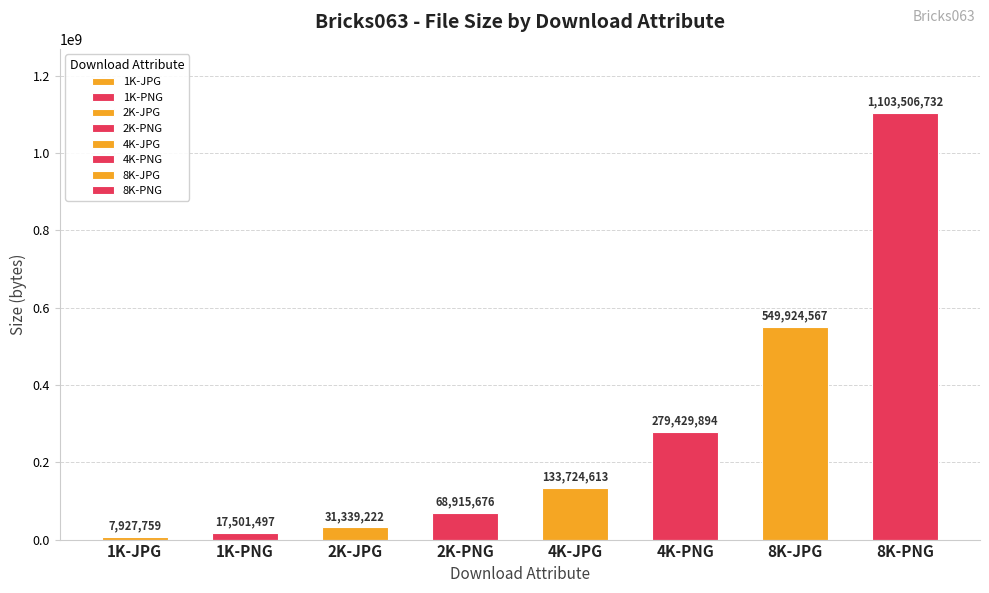

Which has a higher value, 1K-PNG or 2K-JPG?

2K-JPG